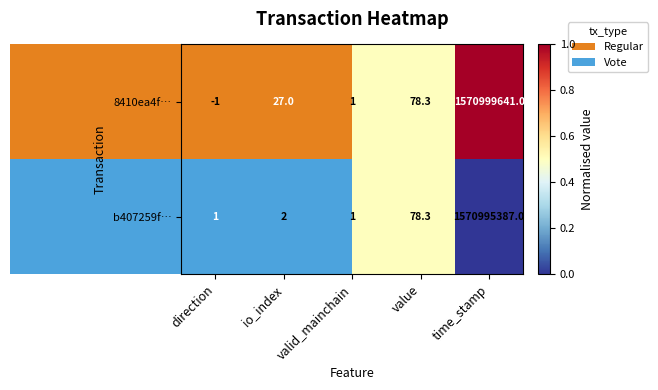

At how many categories does at least one series exceed 0?

5